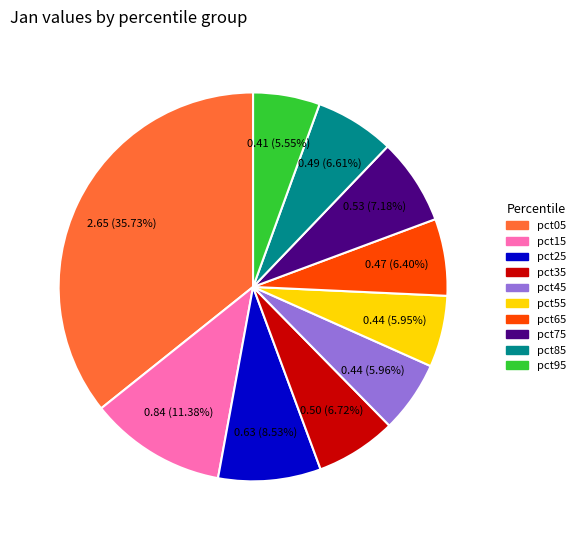

Between pct95 and pct15, which is larger?

pct15